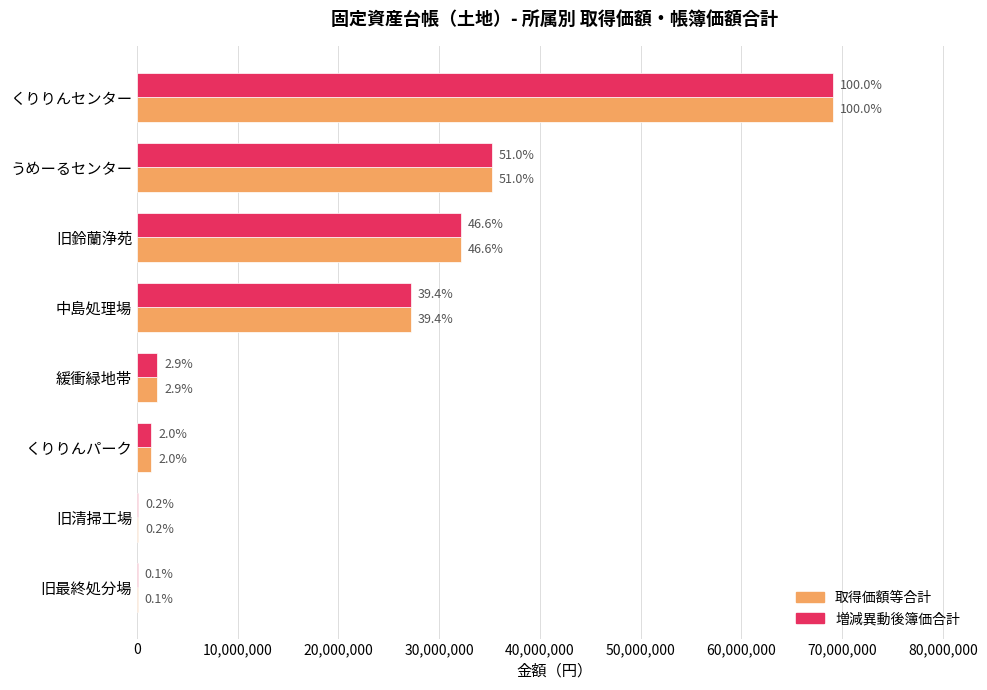

What are all the series names shown in the legend?

取得価額等合計, 増減異動後簿価合計